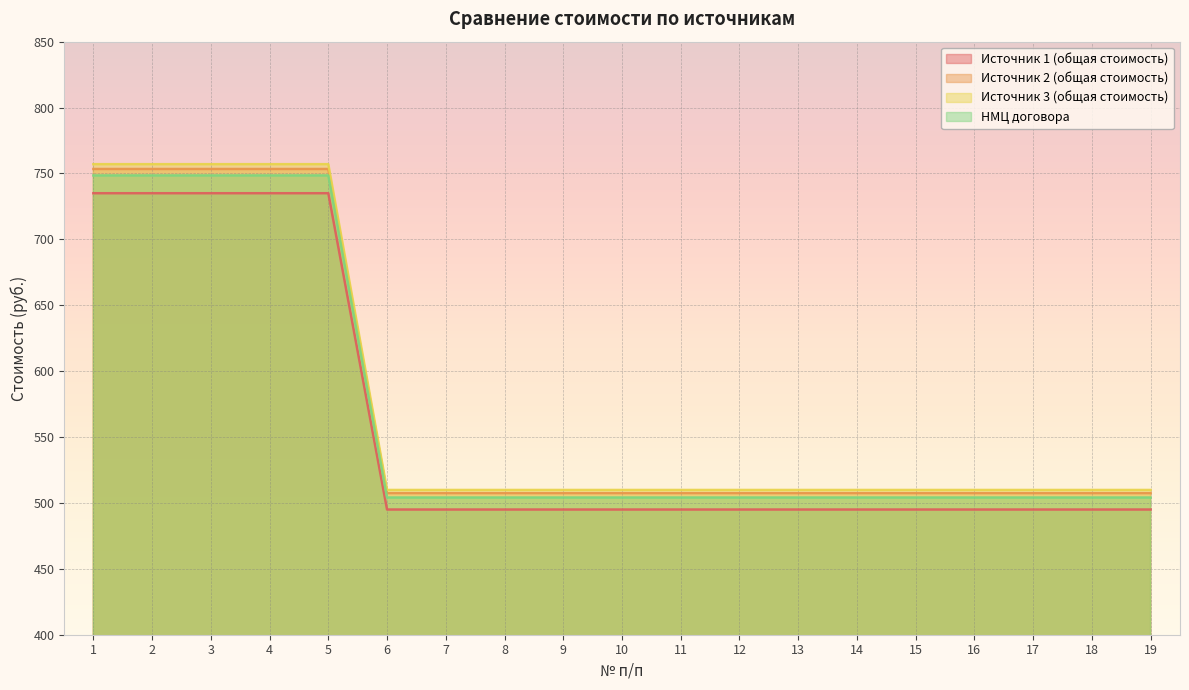

What is the value of the Источник 2 (общая стоимость) point at the 1st from the left?

753.4